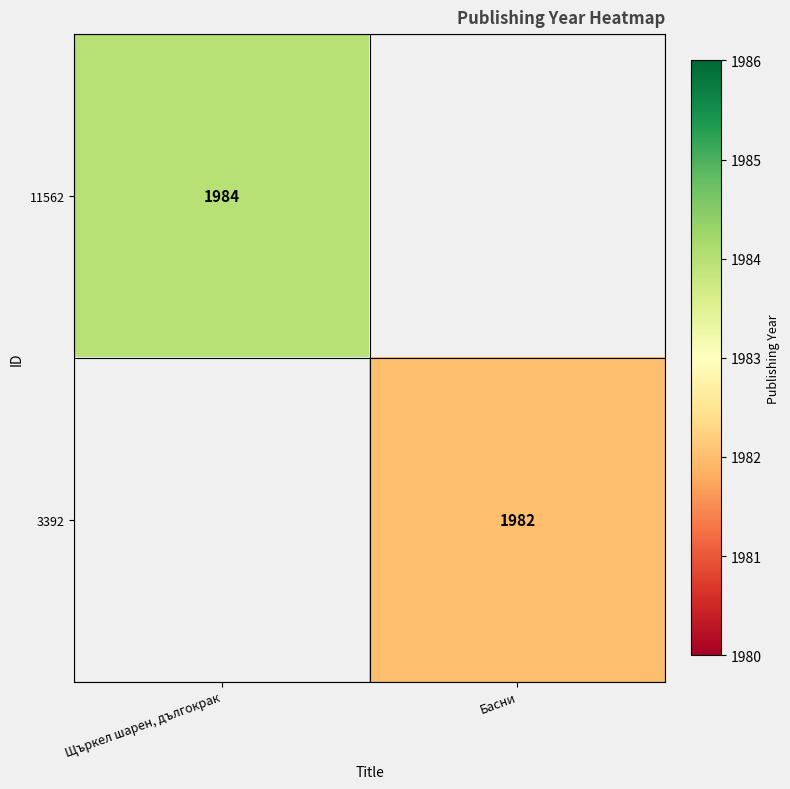

The 11562 series shows 800.3 at Щъркел шарен, дългокрак. True or false?

False